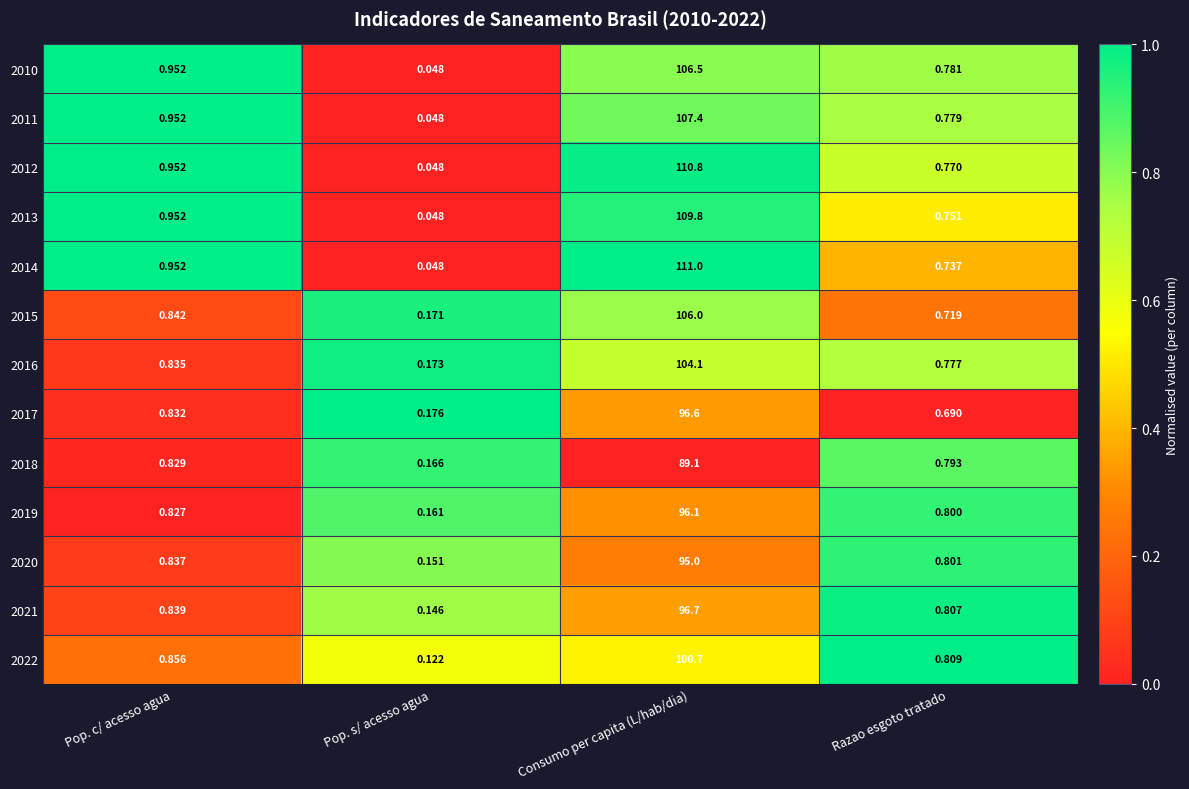

At which category is the sum across all series the highest?

Consumo per capita (L/hab/dia)